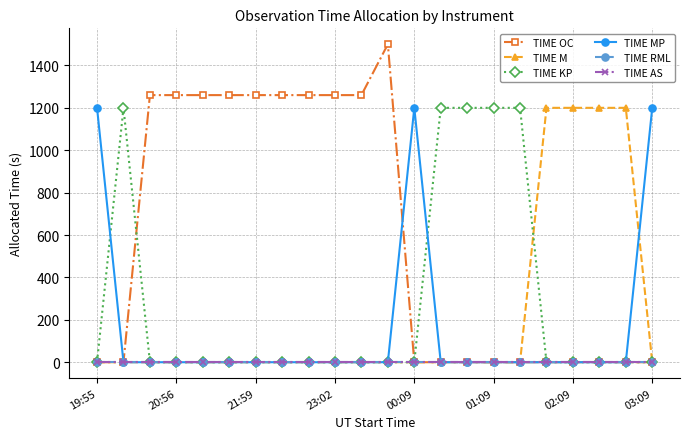

True or false: TIME KP and TIME OC intersect in this chart.

True